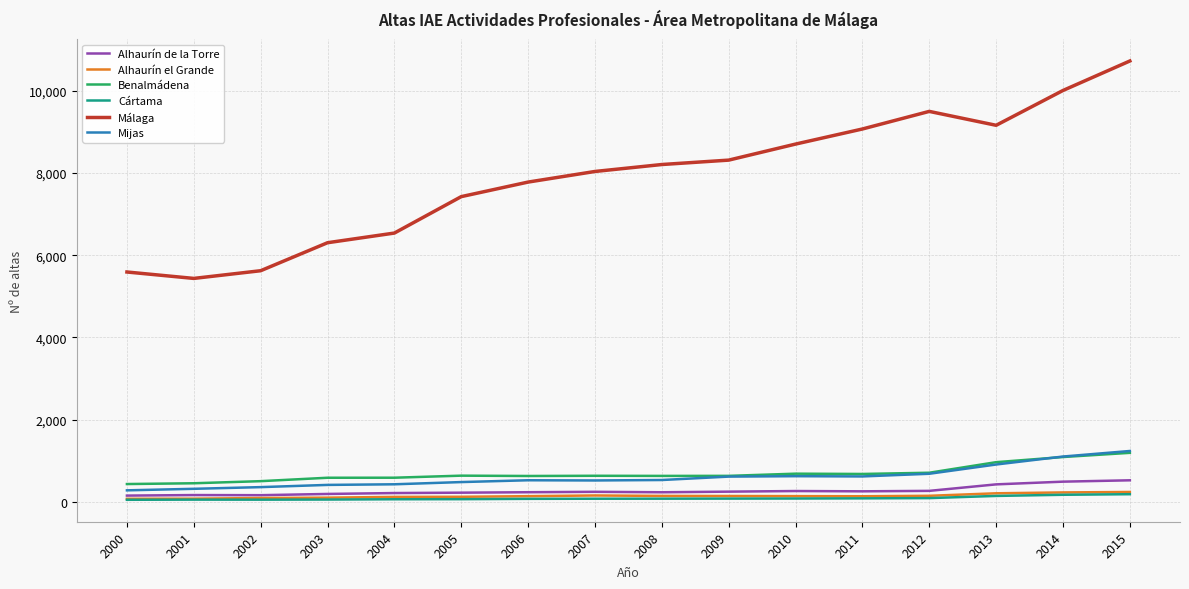

At which category does Málaga reach its first local peak?

2012